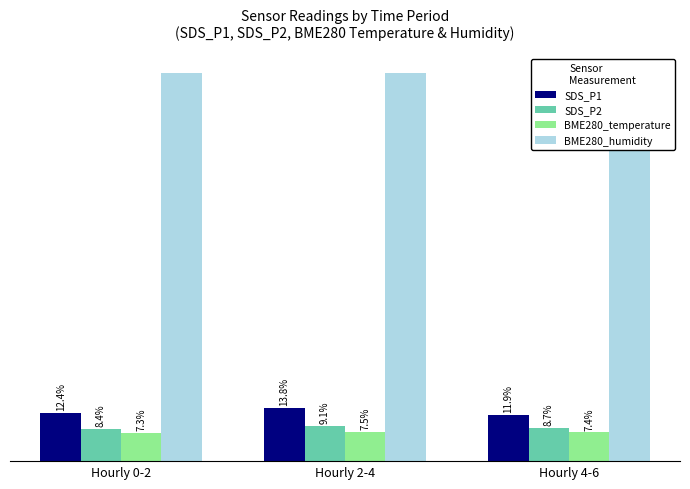

At which category is the sum across all series the highest?

Hourly 2-4